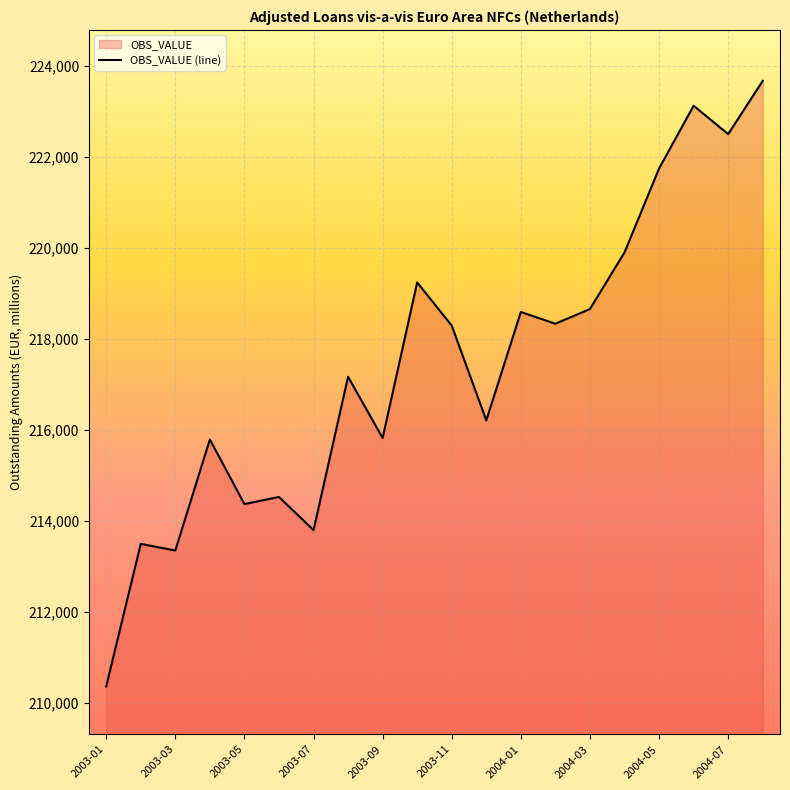

Does the chart display data point markers on the line(s)?

No